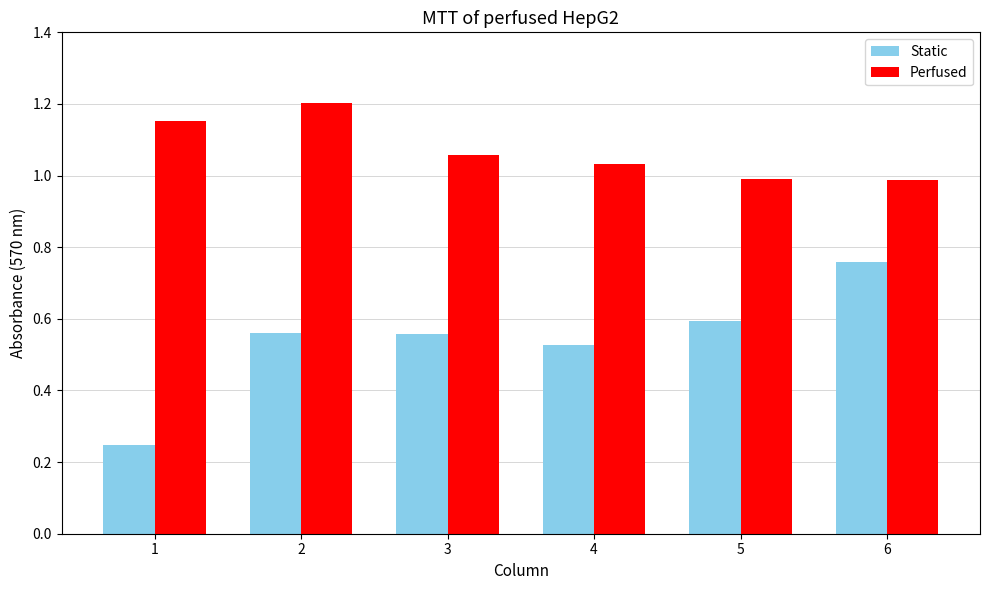

List the series in order of their peak value, lowest first.

Static, Perfused